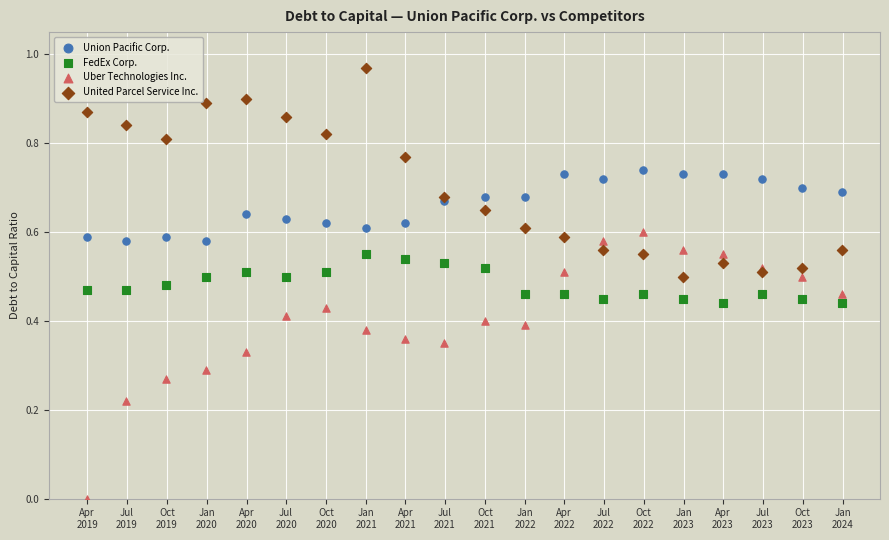

Which series contains the highest Y value?

United Parcel Service Inc.